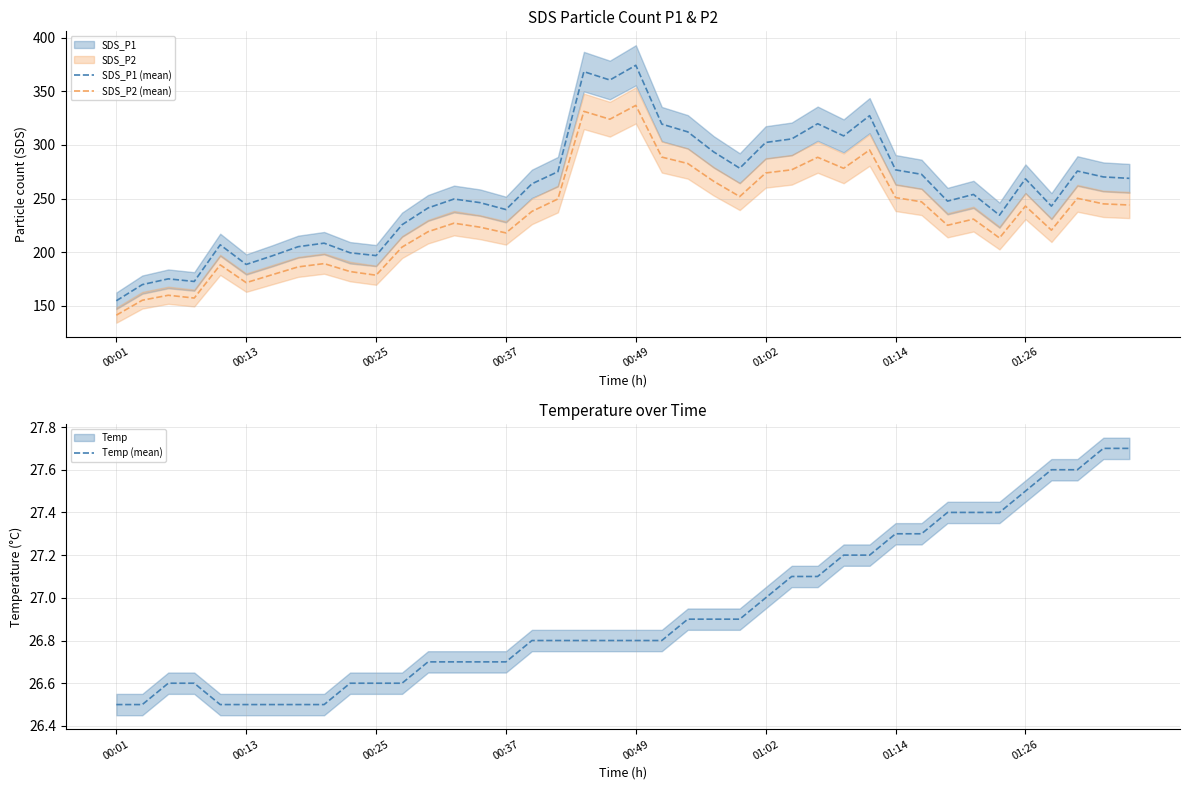

Is the value of SDS_P2 (mean) at 22 greater than the value of SDS_P1 (mean) at 12?

Yes